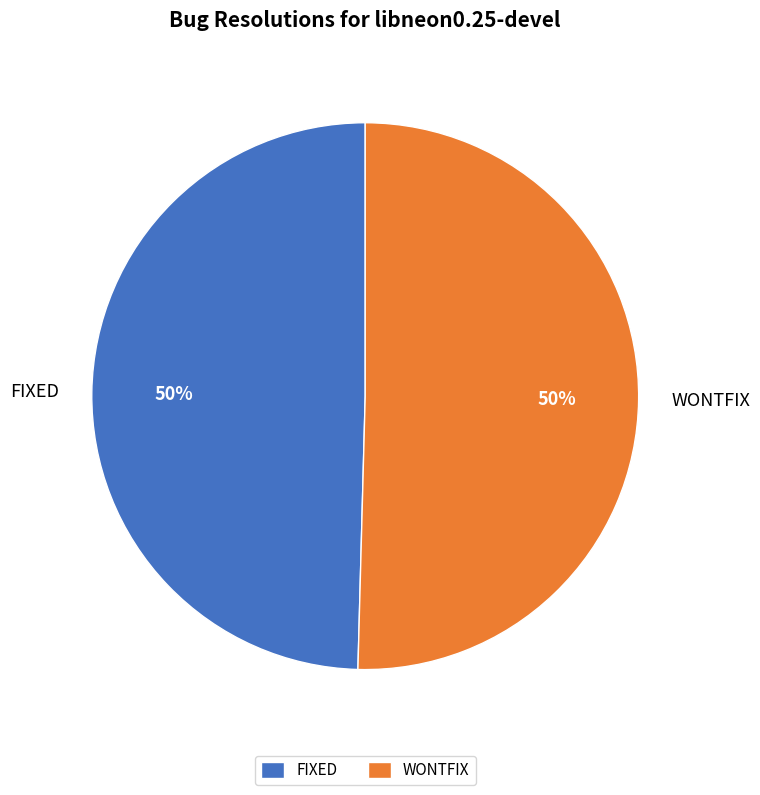

Do WONTFIX and FIXED together represent more than half of the pie?

Yes